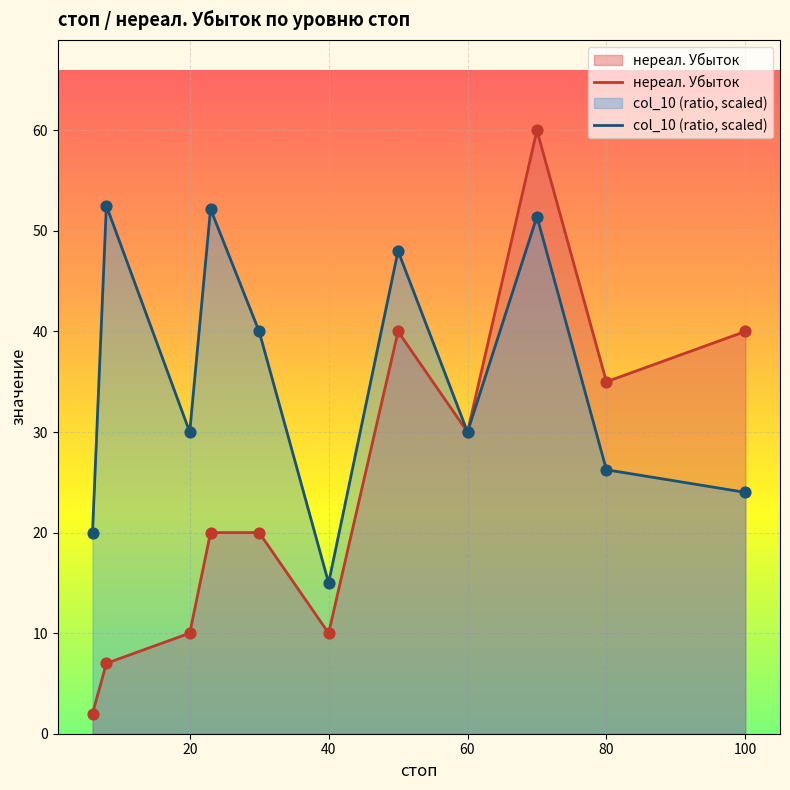

What are all the series names shown in the legend?

нереал. Убыток, col_10 (ratio, scaled)